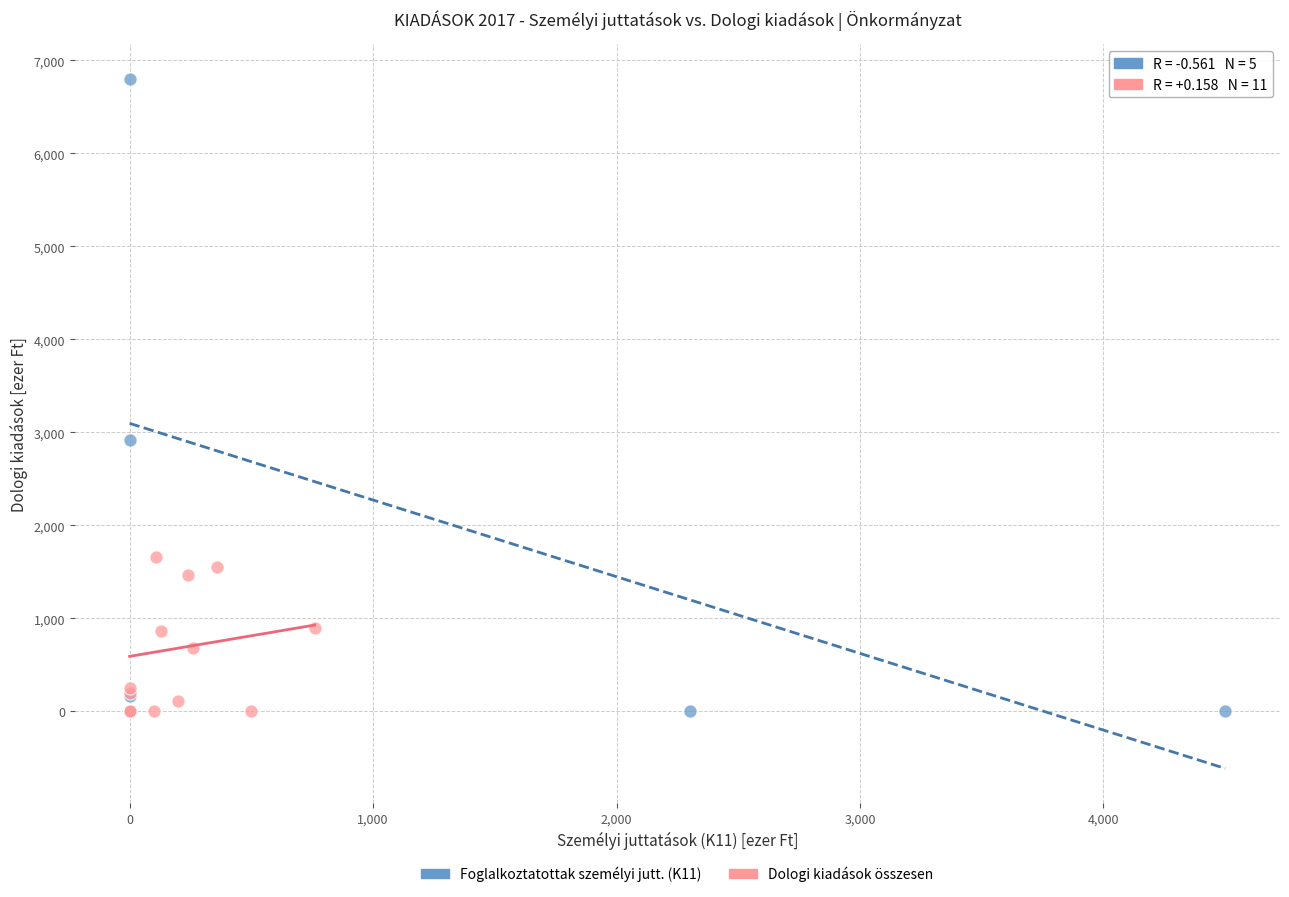

Which series has the widest spread of Y values?

Foglalkoztatottak személyi jutt. (K11)